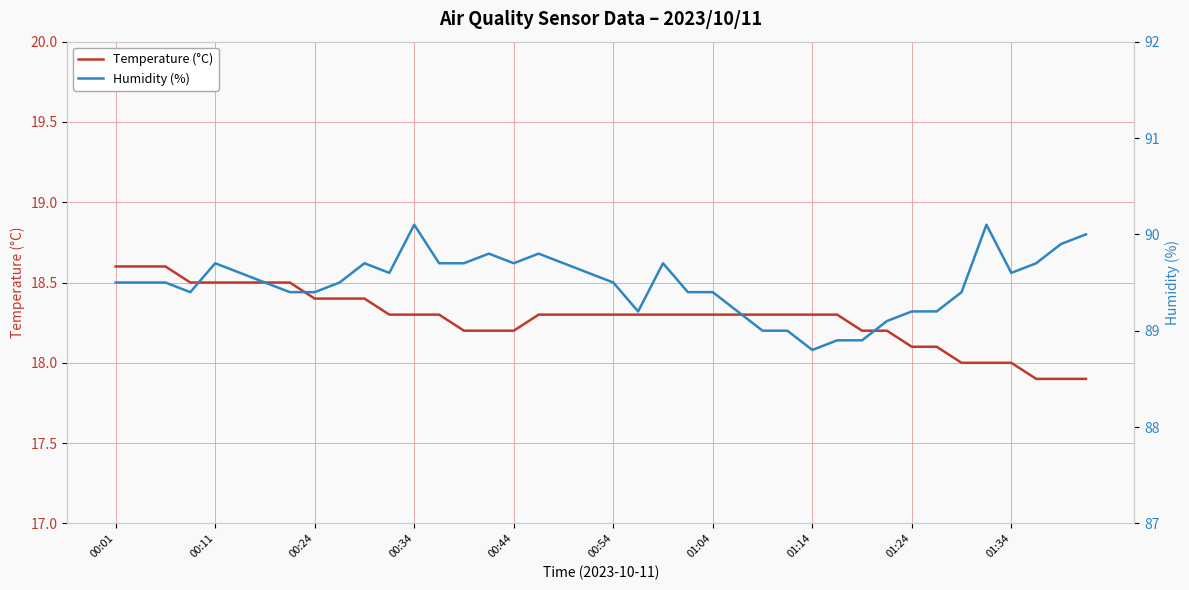

True or false: Humidity (%) and Temperature (°C) intersect in this chart.

False